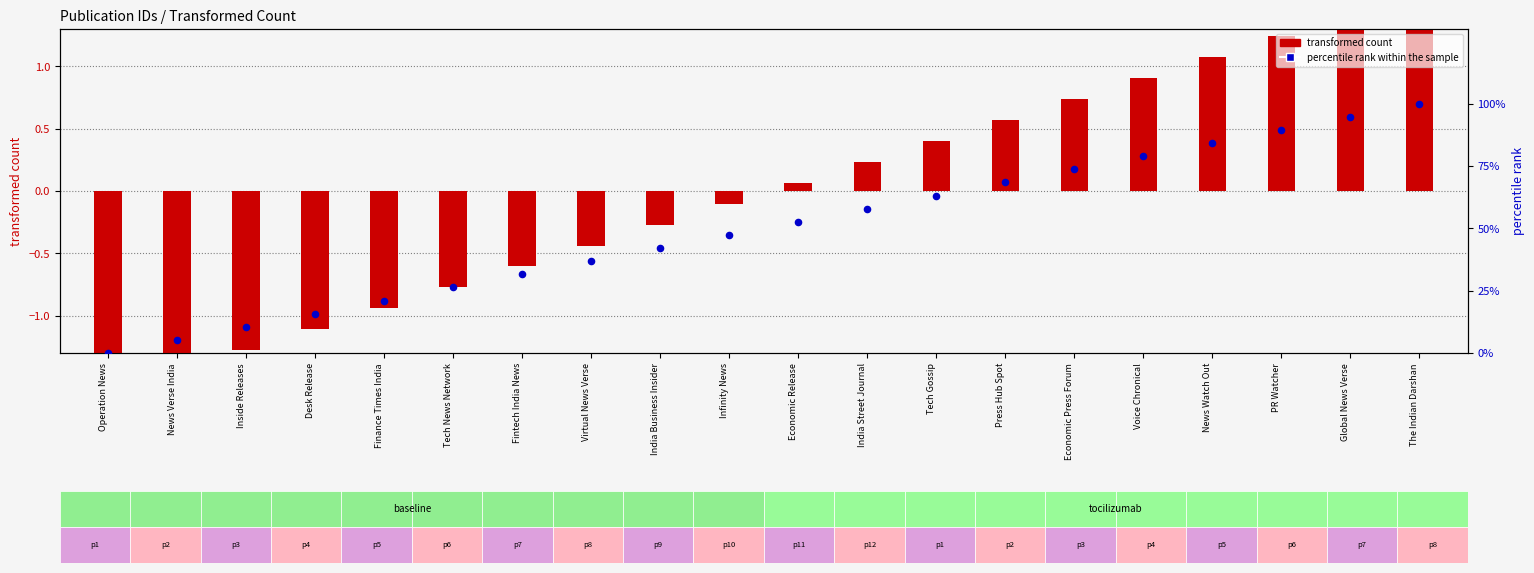

What is the change in value from Voice Chronical to The Indian Darshan?

+21.1